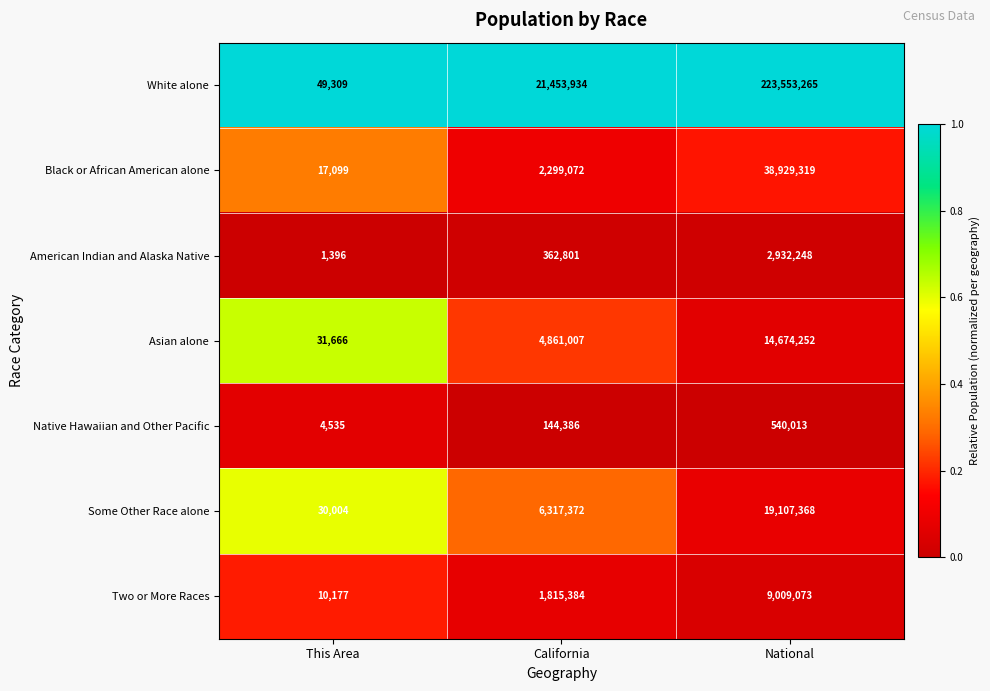

Reading left to right, list all the values displayed in this chart.

White alone: 49309	21453934	223553265
Black or African American alone: 17099	2299072	38929319
American Indian and Alaska Native: 1396	362801	2932248
Asian alone: 31666	4861007	14674252
Native Hawaiian and Other Pacific: 4535	144386	540013
Some Other Race alone: 30004	6317372	19107368
Two or More Races: 10177	1815384	9009073